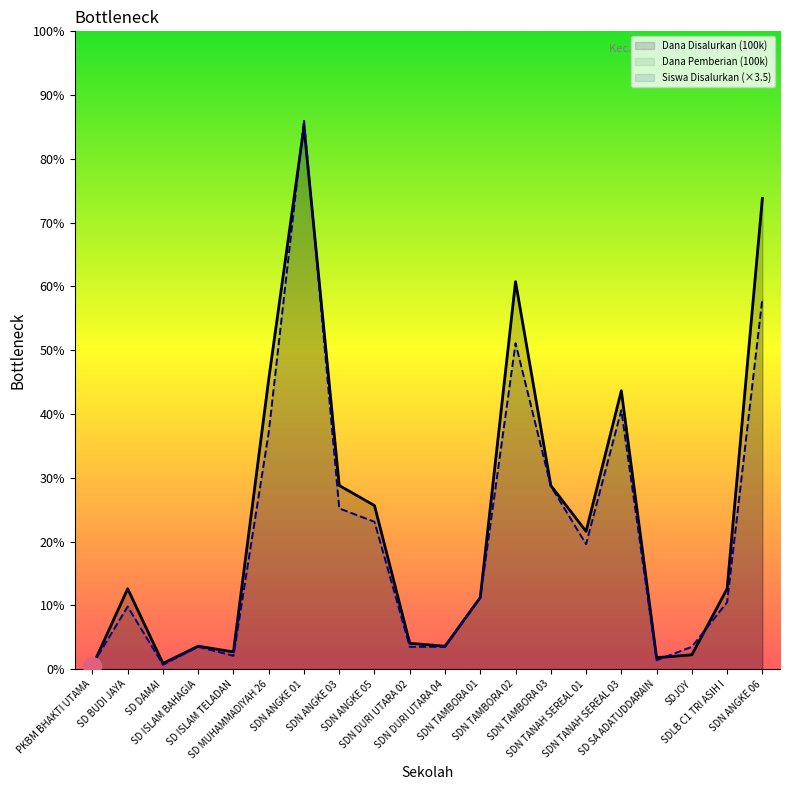

Which series has the largest total across all categories?

Dana Disalurkan (100k)